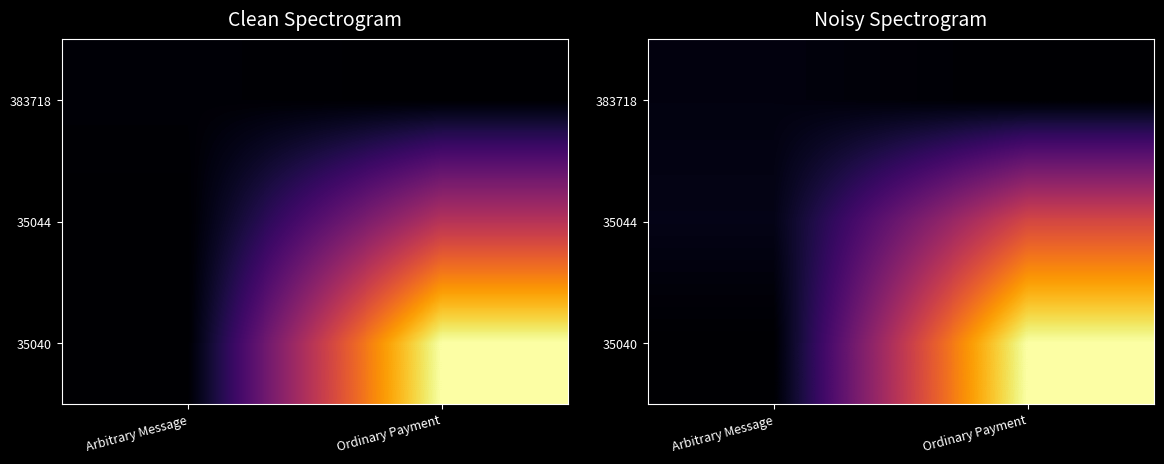

The value of 383718 at Arbitrary Message is 0.0. True or false?

False